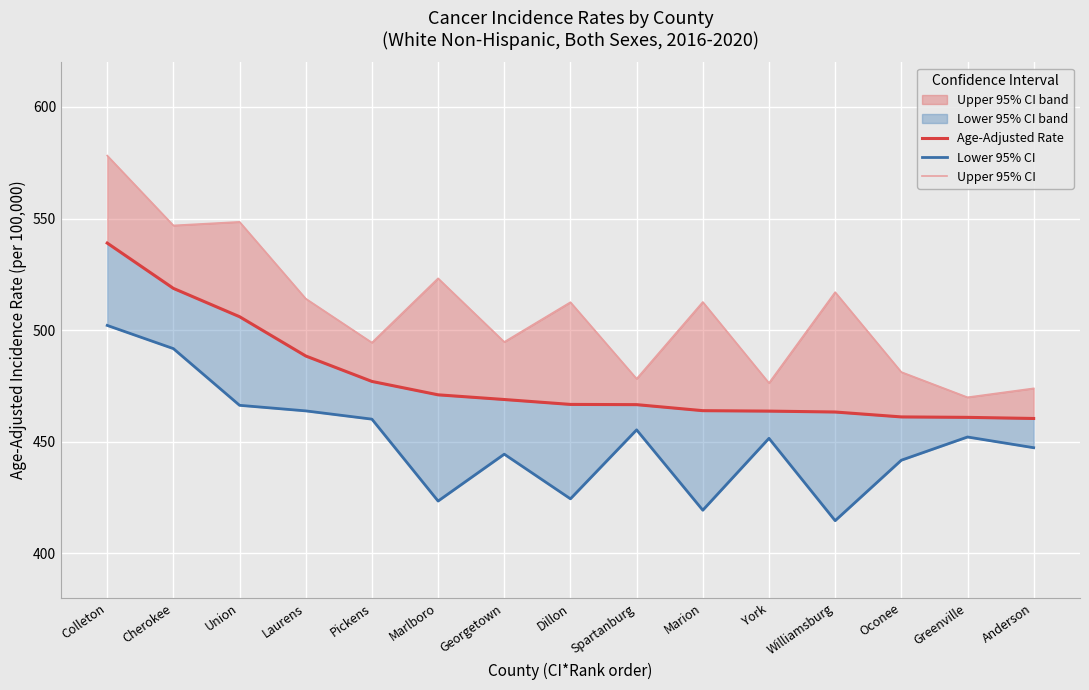

Reading left to right, transcribe all the data shown in this chart.

Age-Adjusted Rate: 539.0	518.7	506.0	488.4	477.0	471.0	468.9	466.7	466.6	463.9	463.7	463.3	461.1	460.9	460.4
Lower 95% CI: 502.1	491.7	466.3	463.8	460.1	423.4	444.4	424.4	455.3	419.3	451.5	414.6	441.7	452.1	447.3
Upper 95% CI: 578.2	546.9	548.5	514.1	494.4	523.2	494.7	512.5	478.2	512.6	476.3	517.0	481.2	469.9	473.9